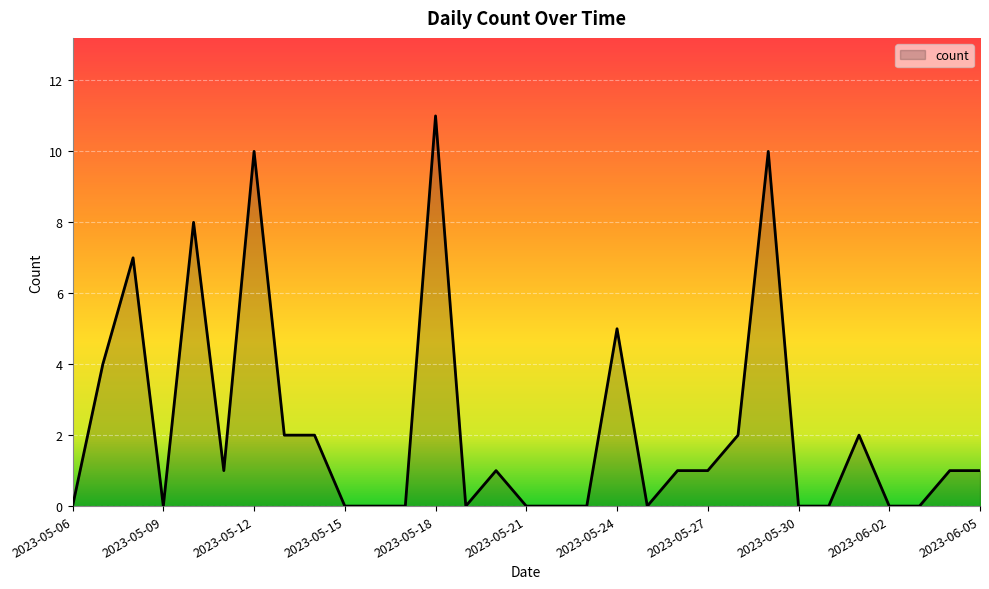

What is the difference between the maximum and minimum values?

11